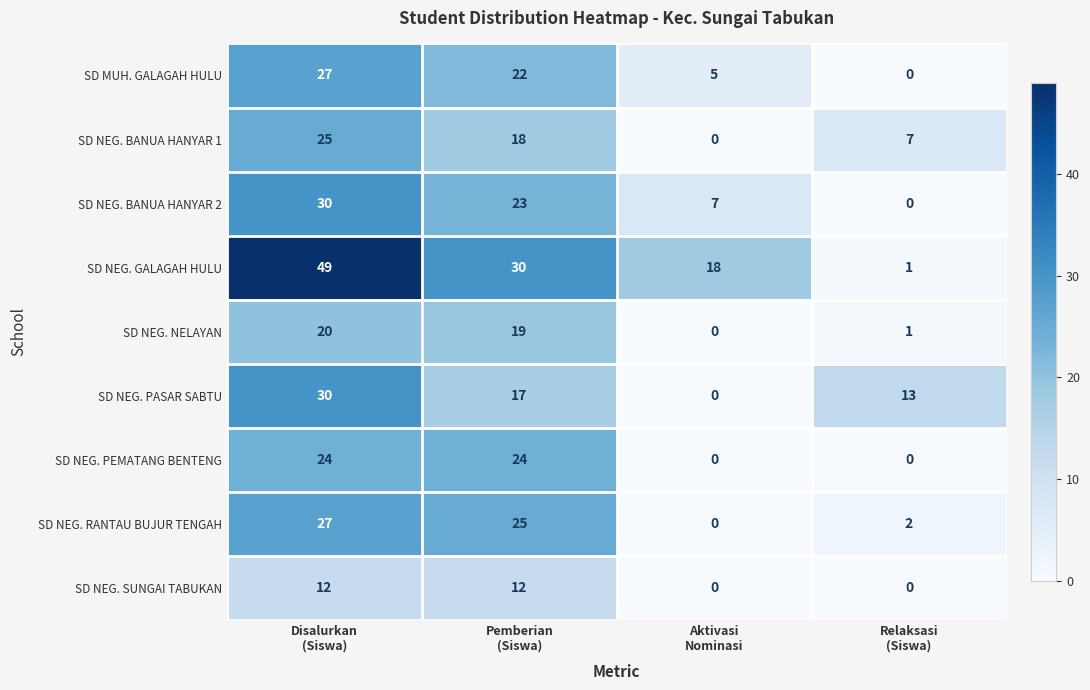

Which series has the largest total across all categories?

SD NEG. GALAGAH HULU